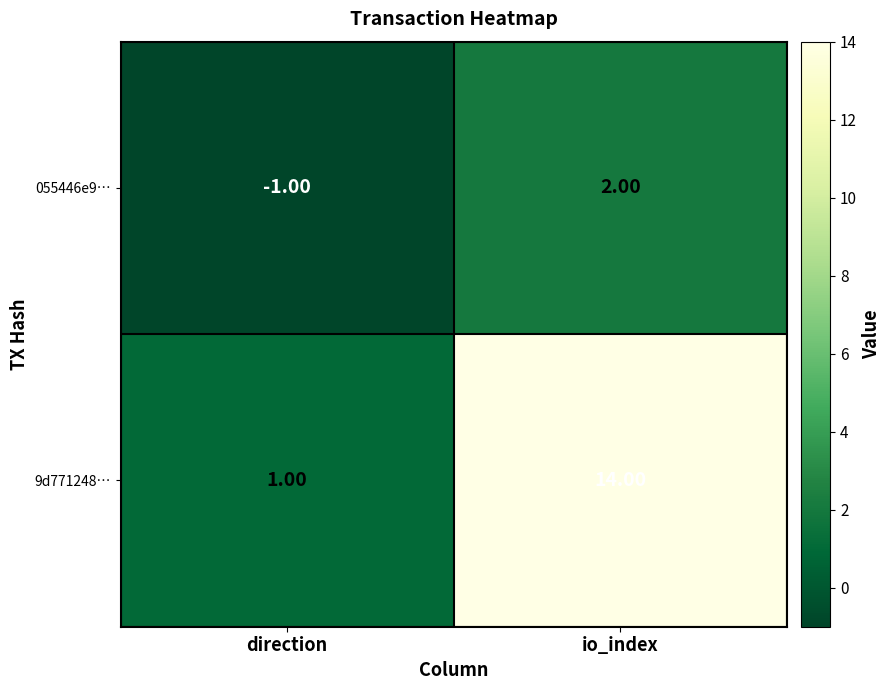

List the series in order of their peak value, highest first.

9d771248…, 055446e9…